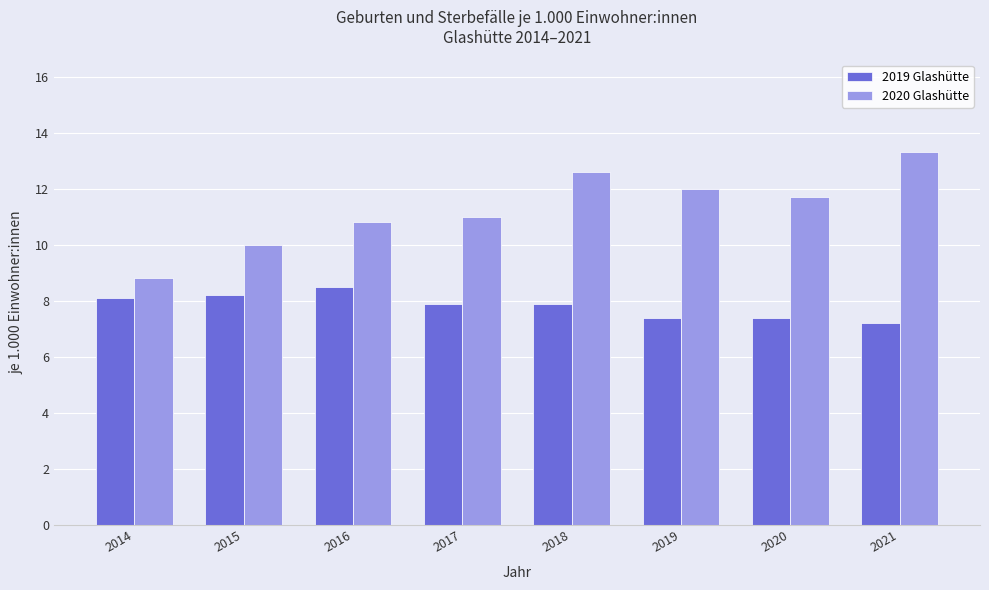

Which category has the highest value across all series?

2021